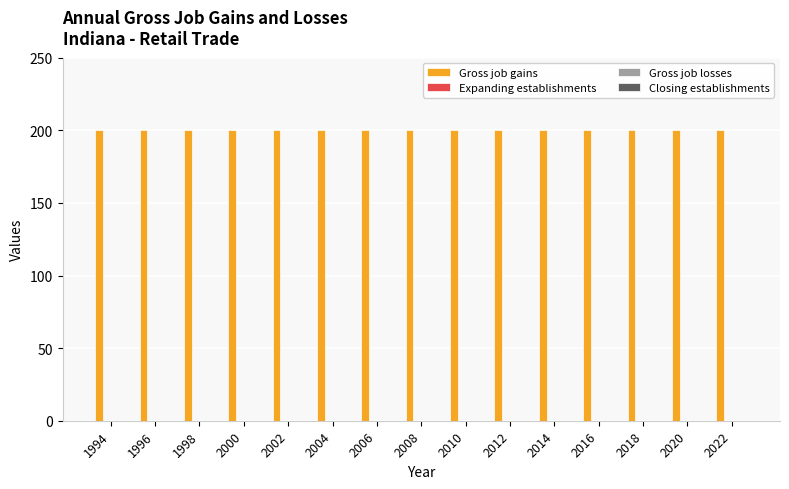

List the labels in order of Closing establishments value, largest first.

1994, 1996, 1998, 2000, 2002, 2004, 2006, 2008, 2010, 2012, 2014, 2016, 2018, 2020, 2022